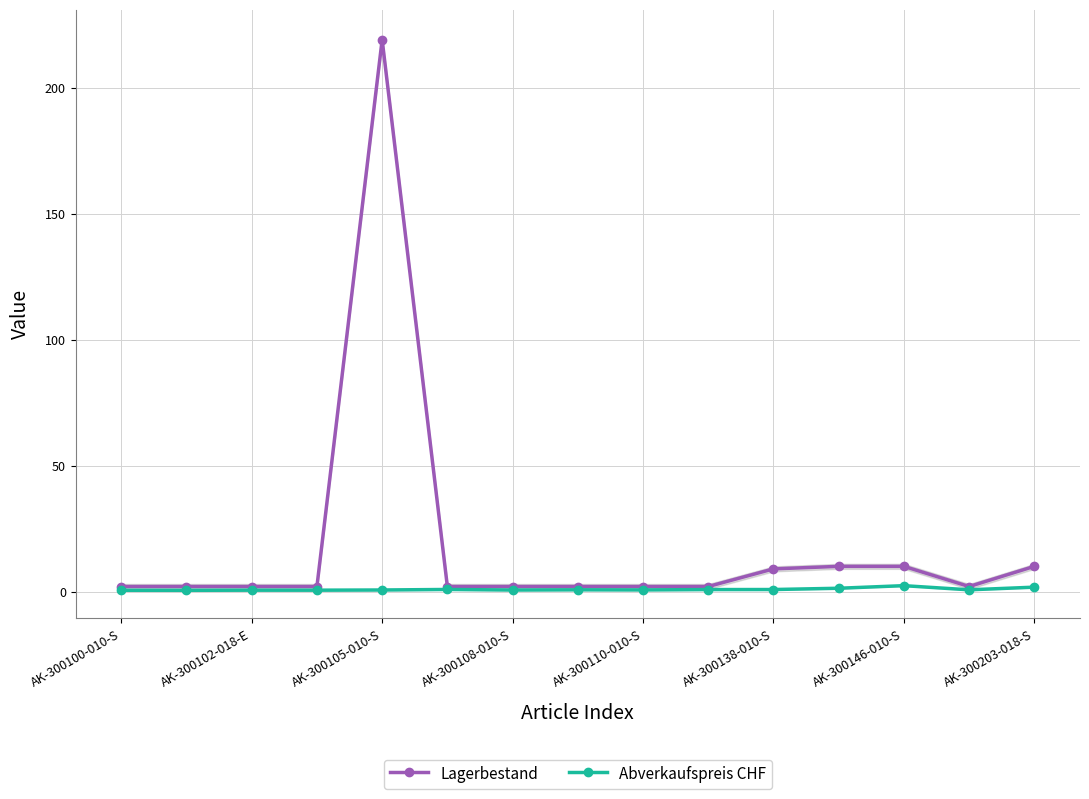

What are all the series names shown in the legend?

Lagerbestand, Abverkaufspreis CHF